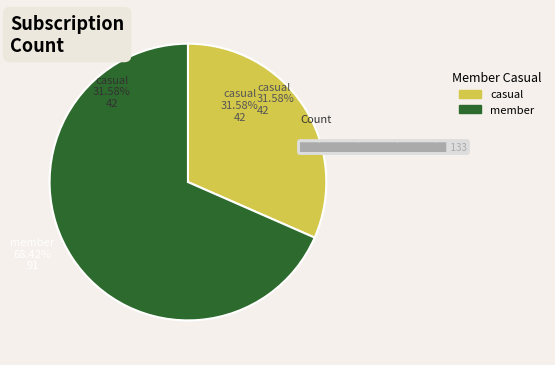

Count the number of slices in the pie.

2